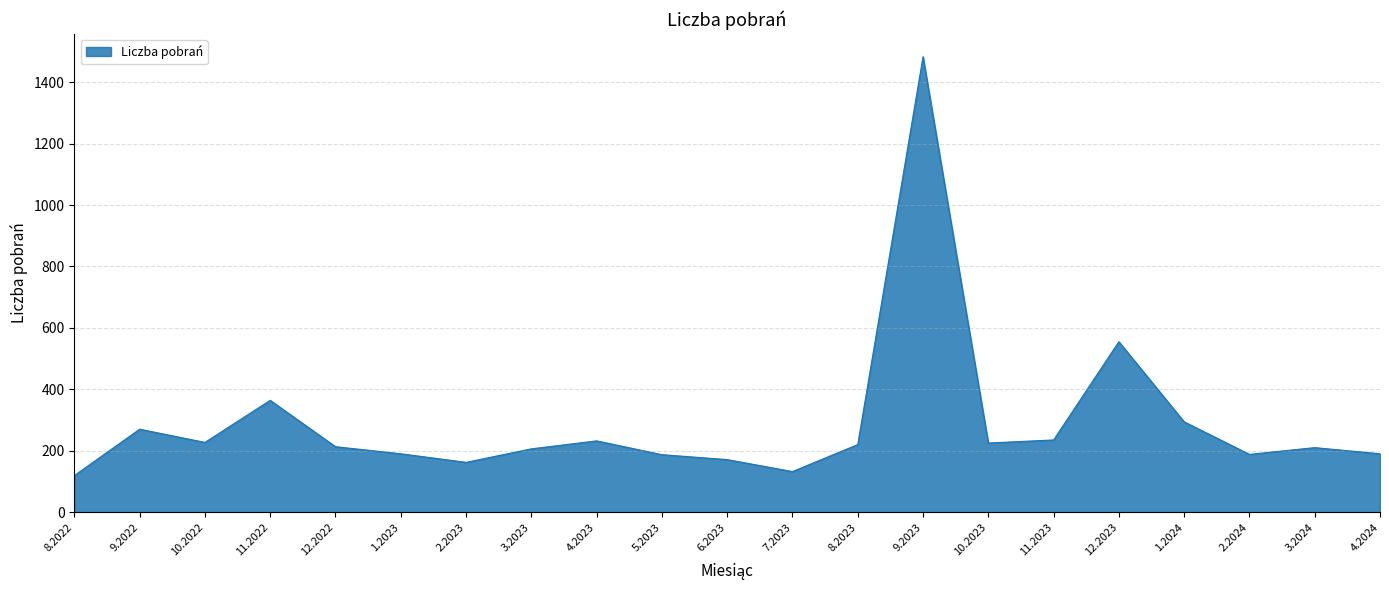

Between 1.2024 and 8.2022, which is larger?

1.2024